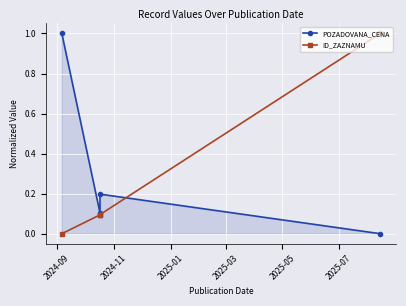

Which category has the lowest value in the ID_ZAZNAMU series?

2024-09